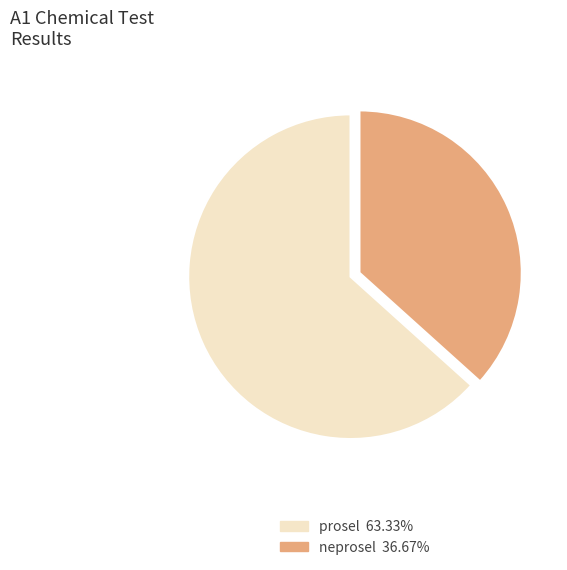

Rank the categories by value from lowest to highest.

neprosel, prosel